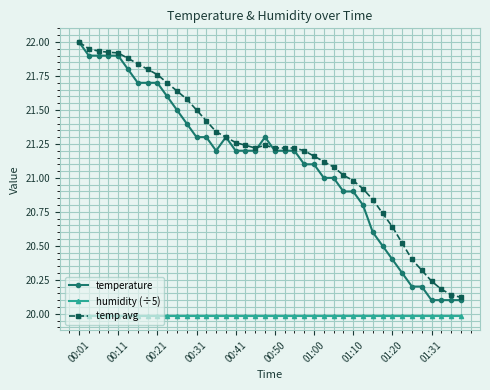

At how many categories does at least one series exceed 21?

28